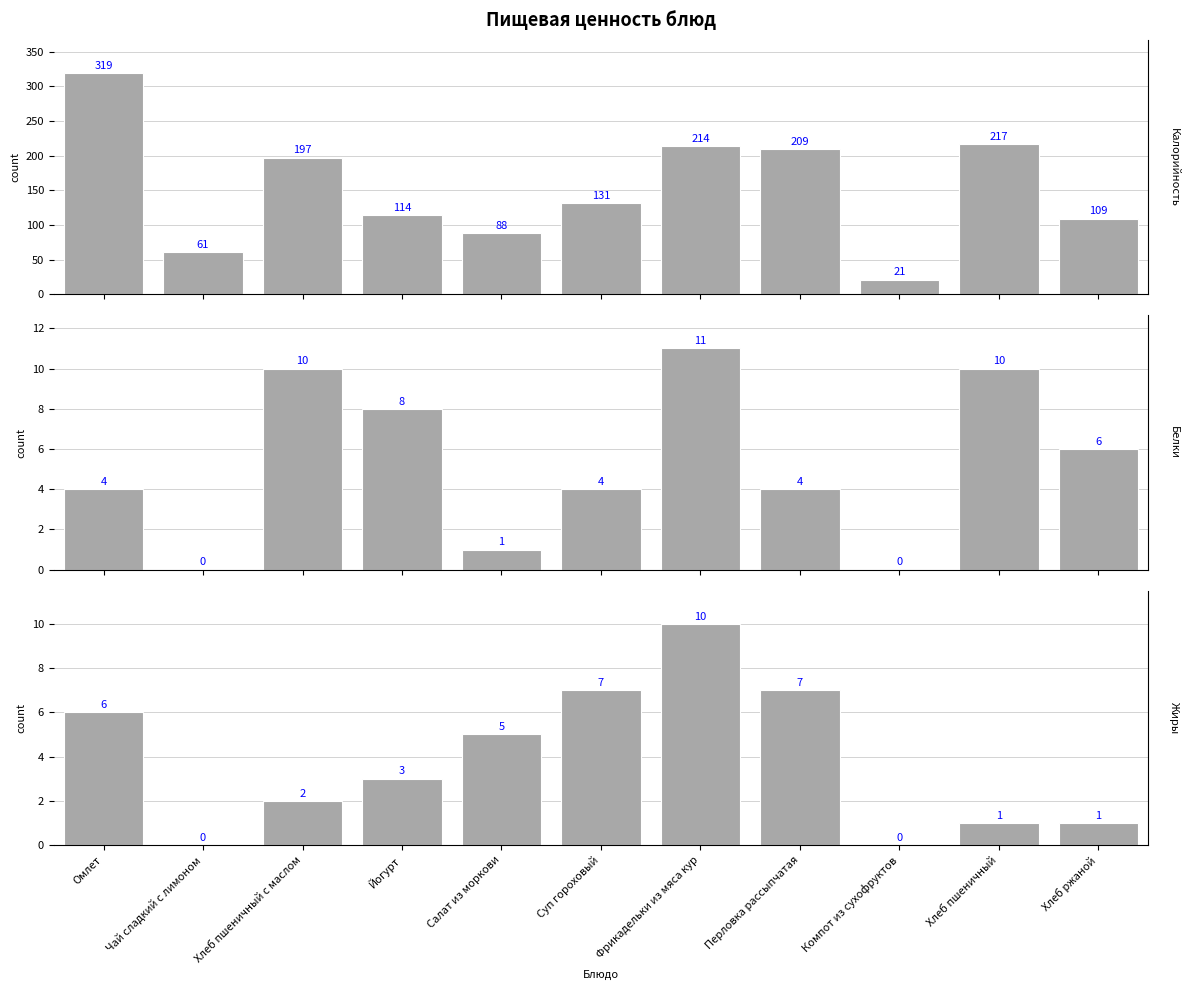

Reading left to right, transcribe all the data shown in this chart.

Калорийность: Омлет=319	Чай сладкий с лимоном=61	Хлеб пшеничный с маслом=197	Йогурт=114	Салат из моркови=88	Суп гороховый=131	Фрикадельки из мяса кур=214	Перловка рассыпчатая=209	Компот из сухофруктов=21	Хлеб пшеничный=217	Хлеб ржаной=109
Белки: Омлет=4	Чай сладкий с лимоном=0	Хлеб пшеничный с маслом=10	Йогурт=8	Салат из моркови=1	Суп гороховый=4	Фрикадельки из мяса кур=11	Перловка рассыпчатая=4	Компот из сухофруктов=0	Хлеб пшеничный=10	Хлеб ржаной=6
Жиры: Омлет=6	Чай сладкий с лимоном=0	Хлеб пшеничный с маслом=2	Йогурт=3	Салат из моркови=5	Суп гороховый=7	Фрикадельки из мяса кур=10	Перловка рассыпчатая=7	Компот из сухофруктов=0	Хлеб пшеничный=1	Хлеб ржаной=1